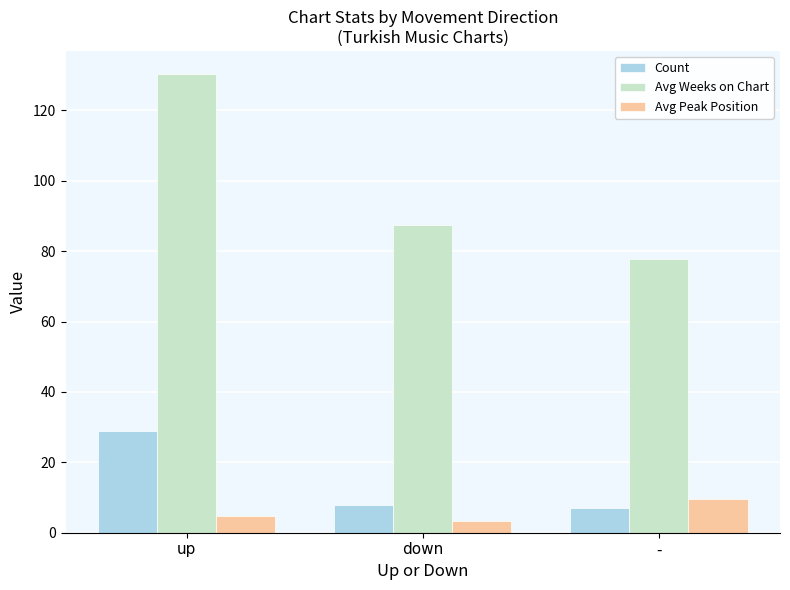

What is the spread (max minus min) of values at down?

84.1